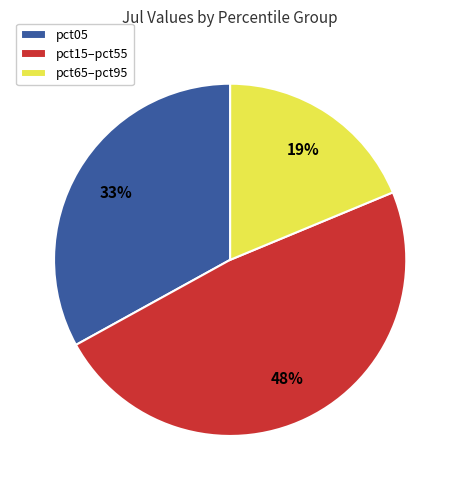

What percentage is the pct05 slice, to the nearest percent?

33%